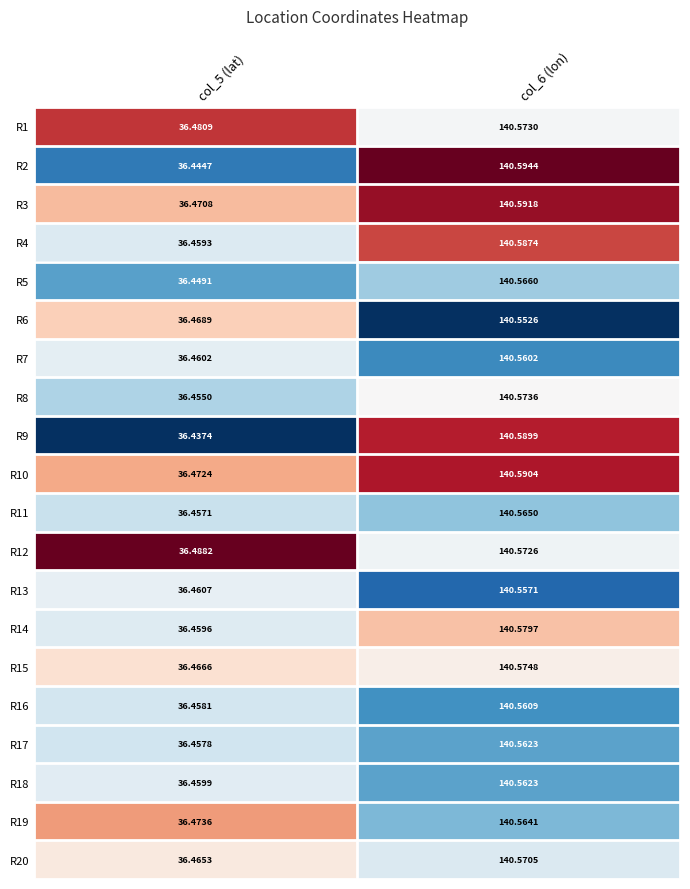

How many distinct data groups are displayed?

20